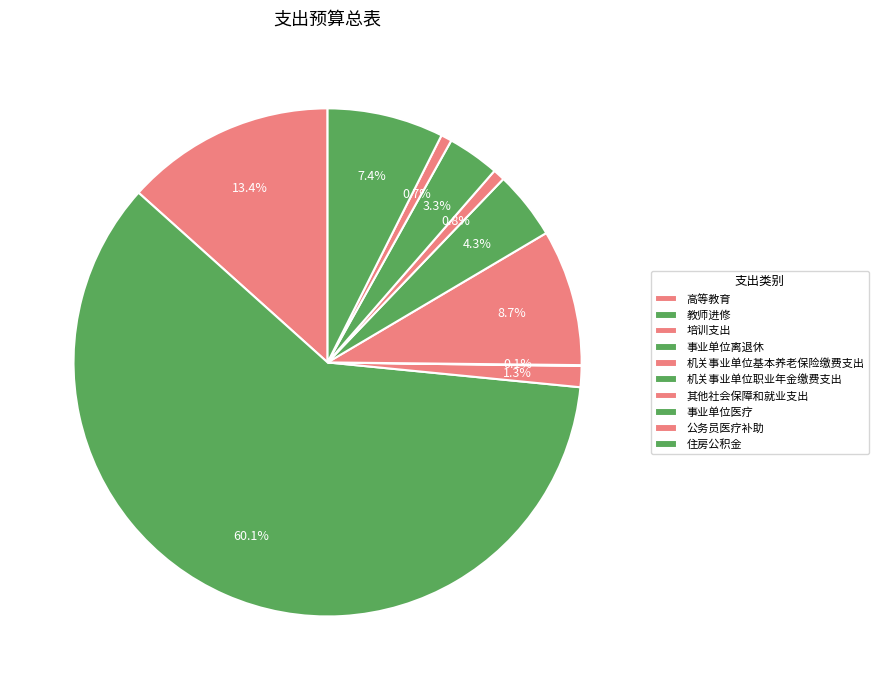

To the nearest percent, what portion does 公务员医疗补助 represent?

1%